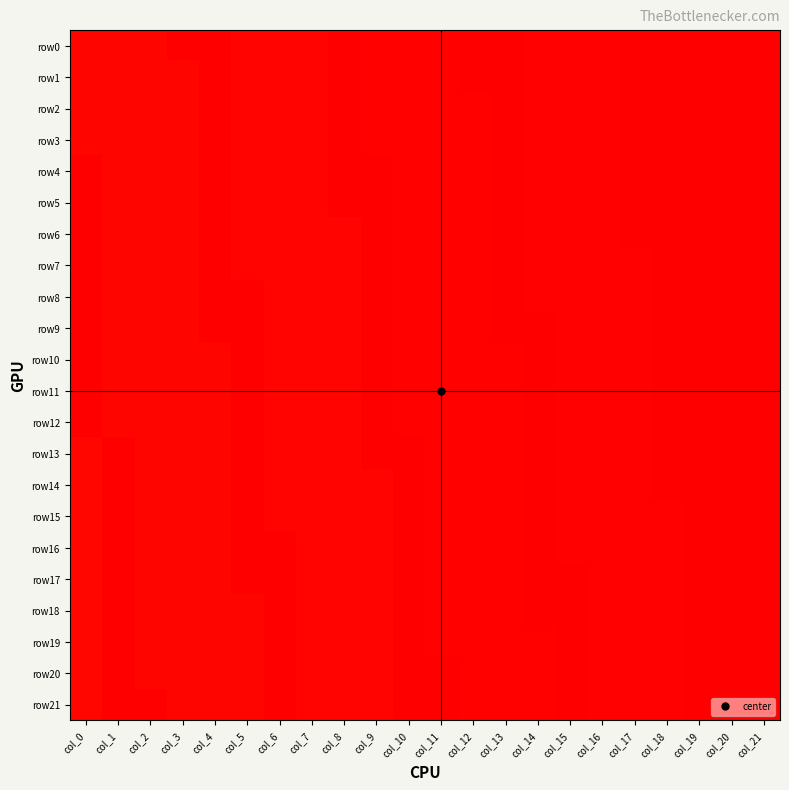

At which category does the chart reach its minimum across all series?

col_3